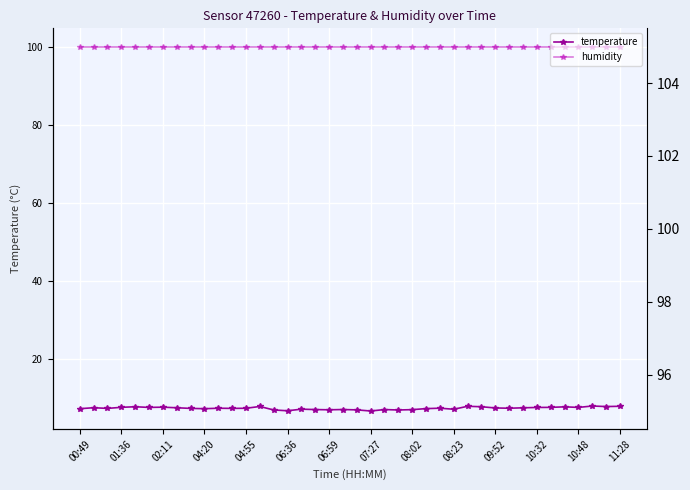

True or false: temperature has a value of 7.0 at 19.

True